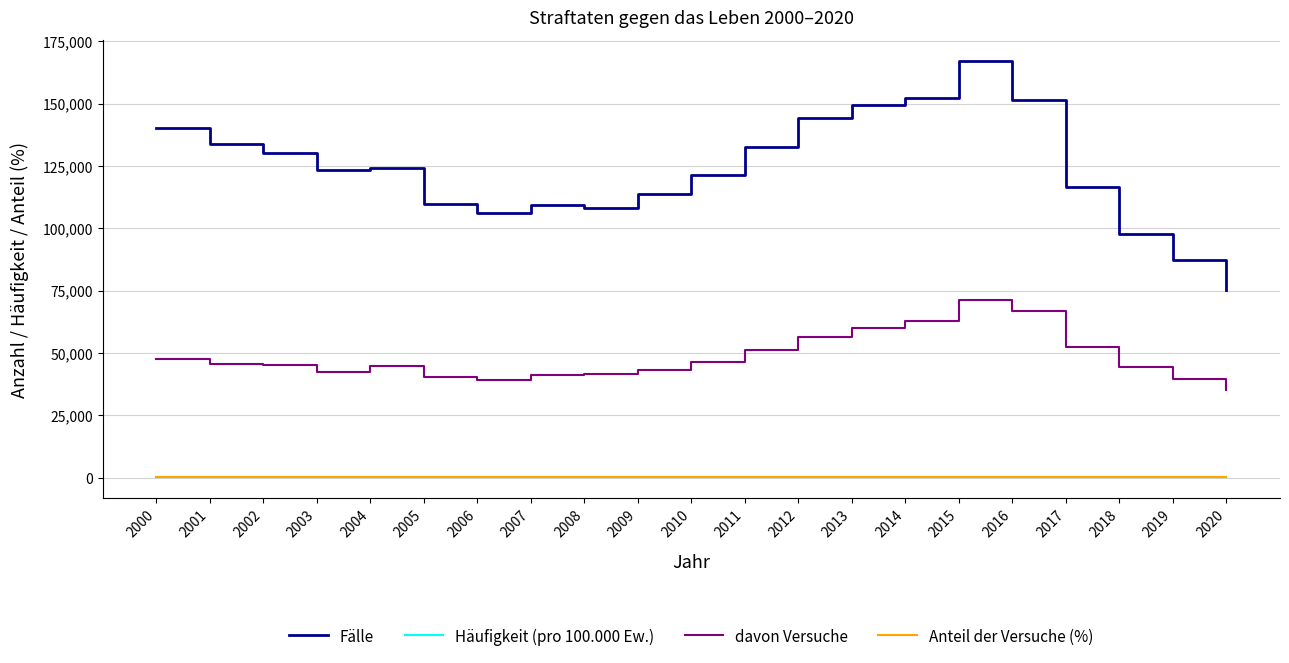

True or false: Anteil der Versuche (%) and Häufigkeit (pro 100.000 Ew.) intersect in this chart.

False